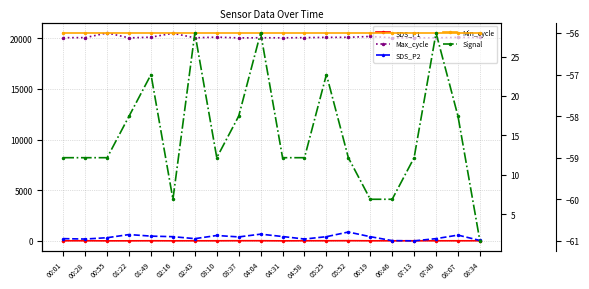

How many data points does each series have?

20